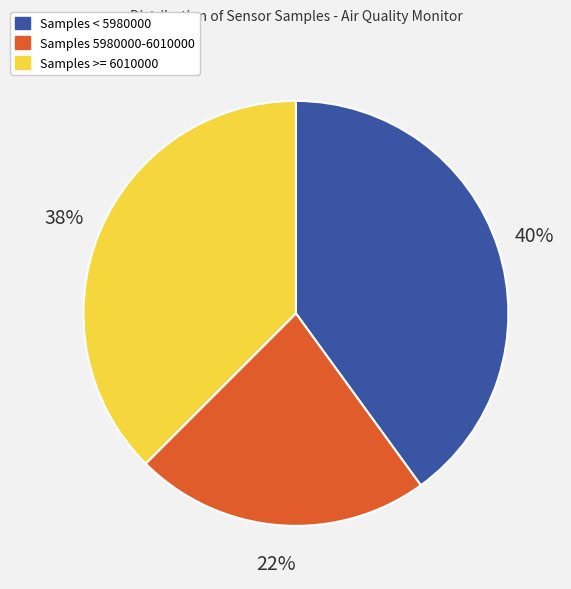

Is there any slice that represents more than half of the pie?

No